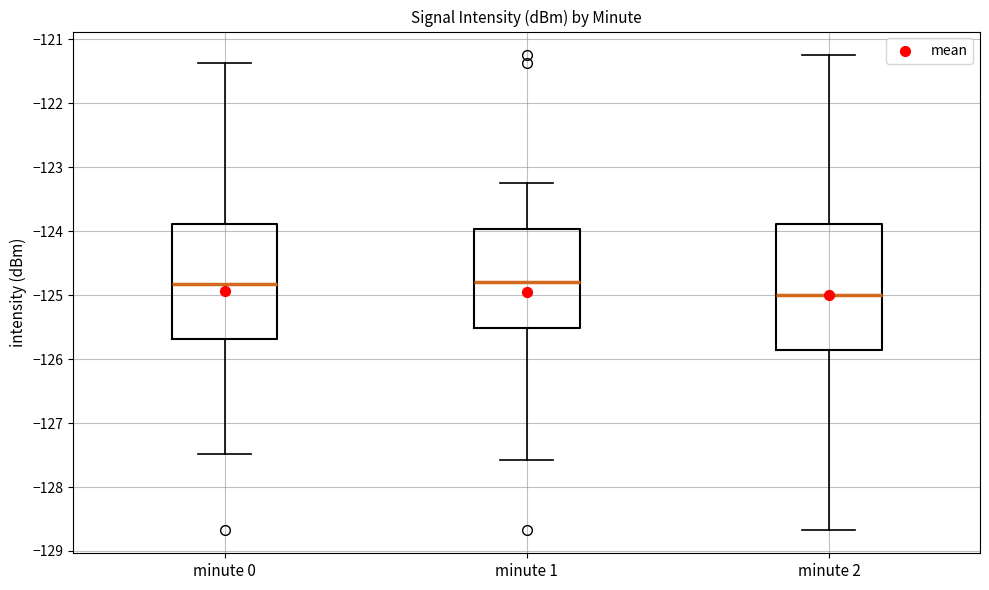

Where does the lower whisker of the box for minute 2 end on the y-axis? The values are not printed on the chart, so give them approximately, as read against the axis.

-128.7